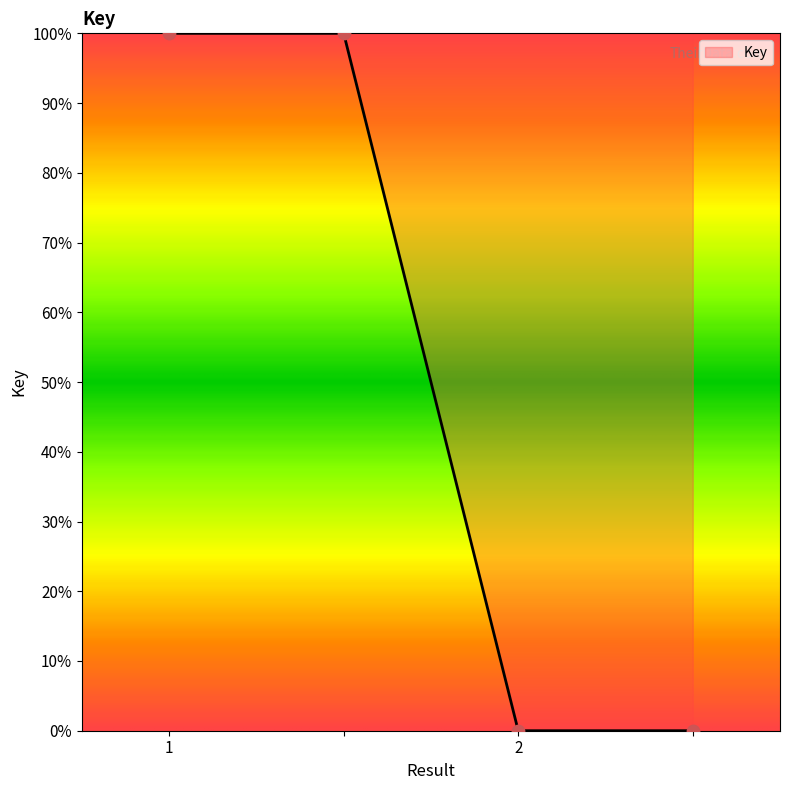

What is the difference between the second highest and minimum values?

100